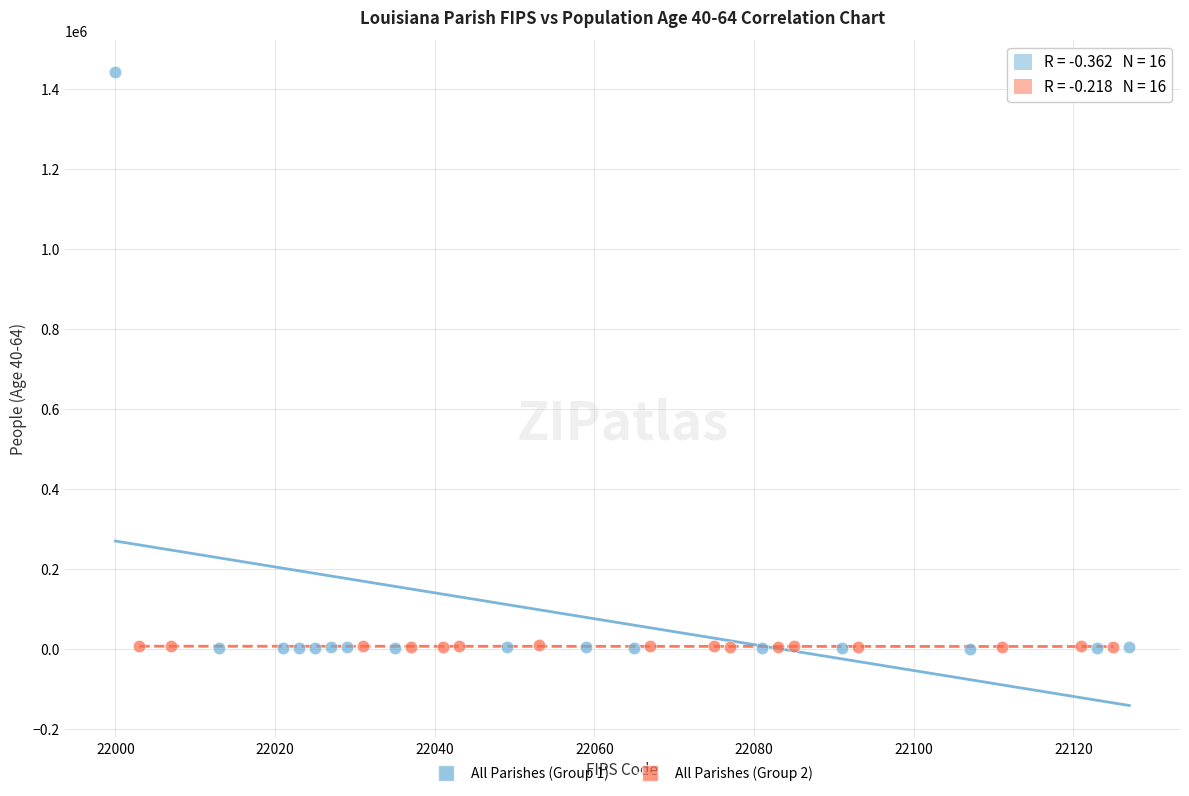

Which series contains the highest Y value?

All Parishes (Group 1)